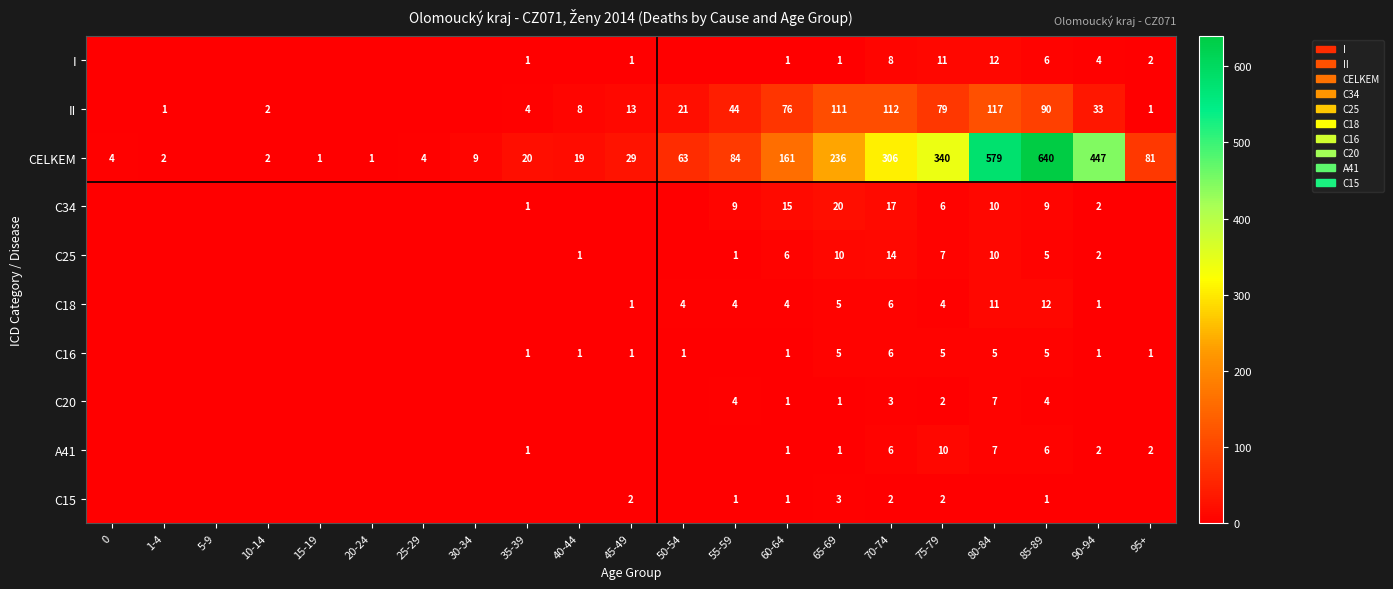

The I series shows 1 at 60-64. True or false?

True